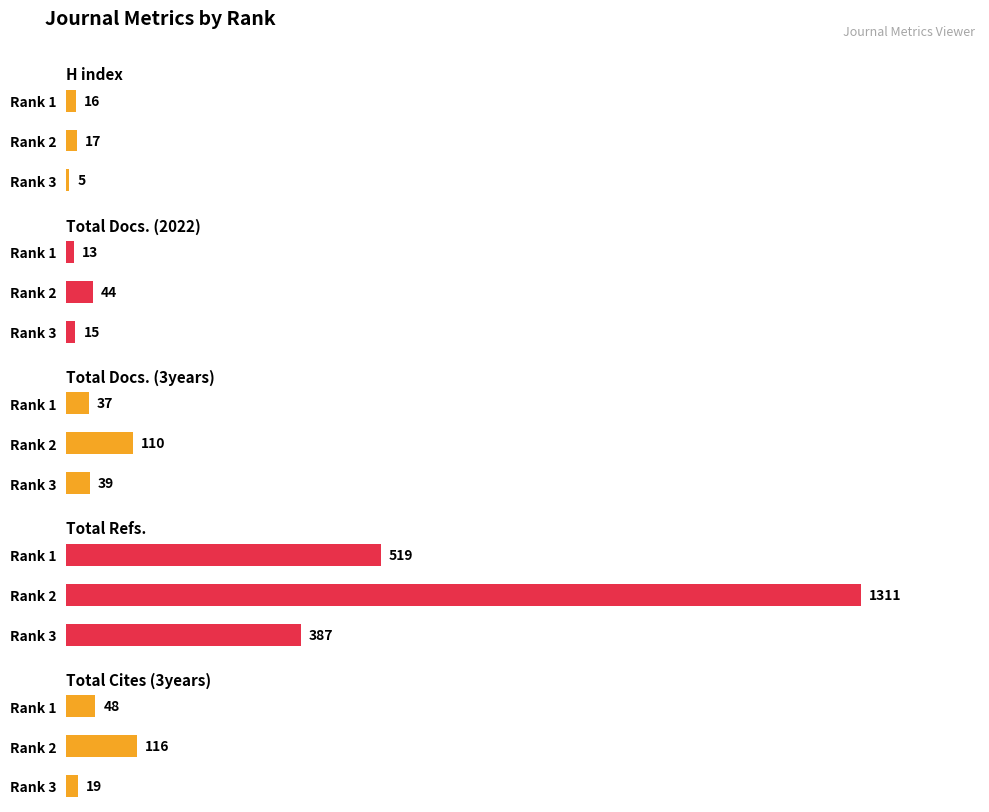

Rank the categories by Total Docs. (3years) value from highest to lowest.

Rank 2, Rank 3, Rank 1